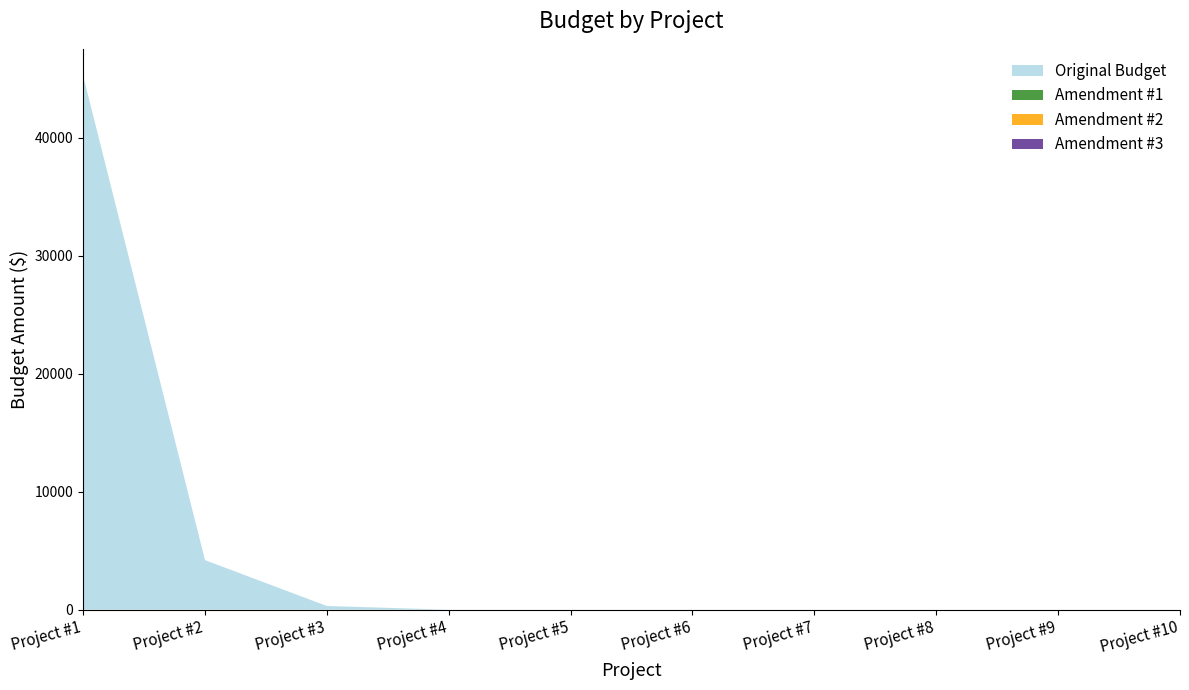

Reading left to right, extract all data points from this chart.

Original Budget: 45255.6	4200.5	312.9	0.0	0.0	0.0	0.0	0.0	0.0	0.0
Amendment #1: 0.0	0.0	0.0	0.0	0.0	0.0	0.0	0.0	0.0	0.0
Amendment #2: 0.0	0.0	0.0	0.0	0.0	0.0	0.0	0.0	0.0	0.0
Amendment #3: 0.0	0.0	0.0	0.0	0.0	0.0	0.0	0.0	0.0	0.0